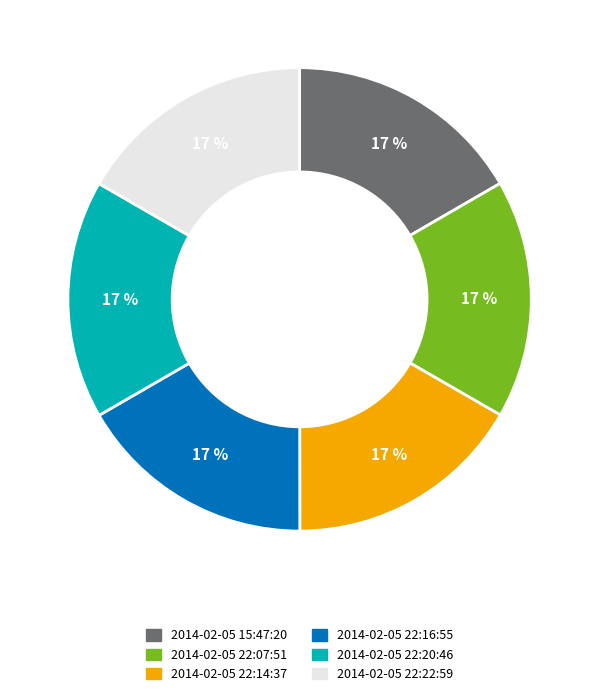

Do 2014-02-05 22:22:59 and 2014-02-05 22:20:46 together represent more than half of the pie?

No